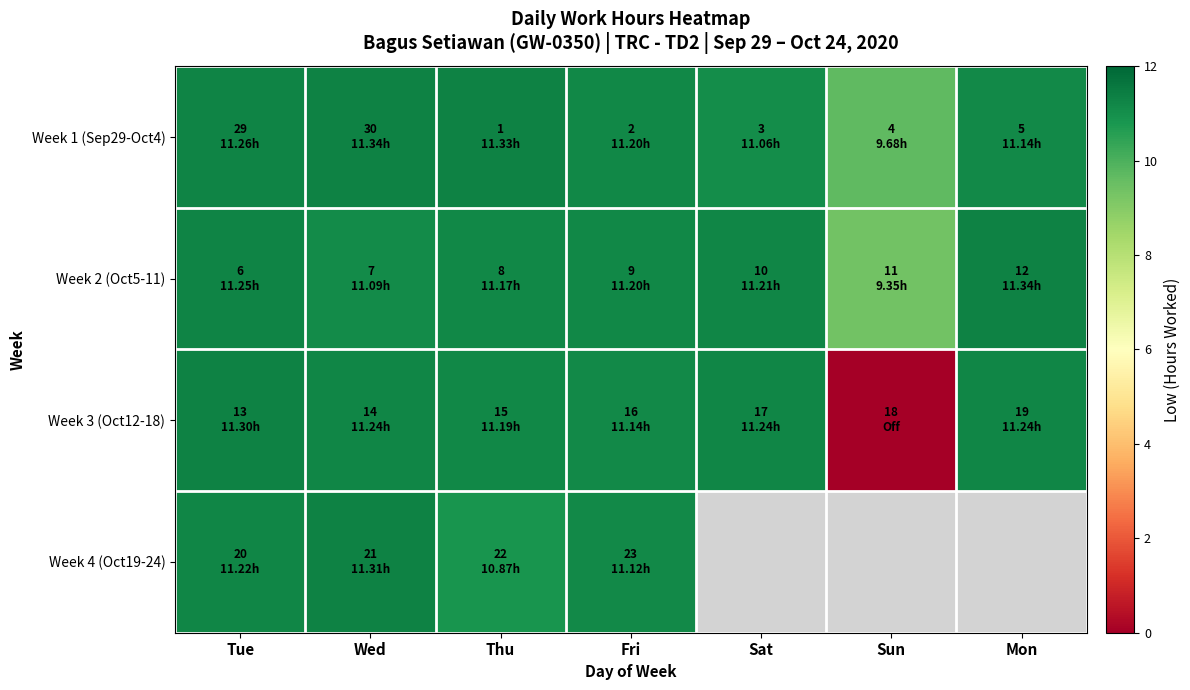

What is the sum of the Week 2 (Oct5-11) values at Mon and Wed?

22.4